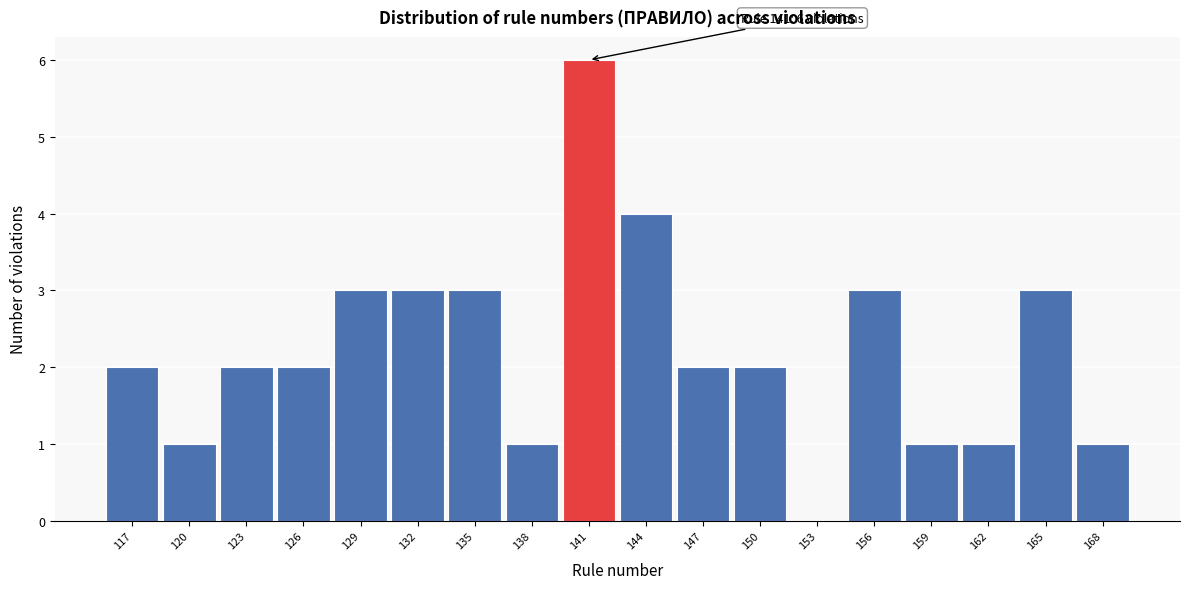

Over which range of the x-axis is the bar tallest?

139.5 to 142.5